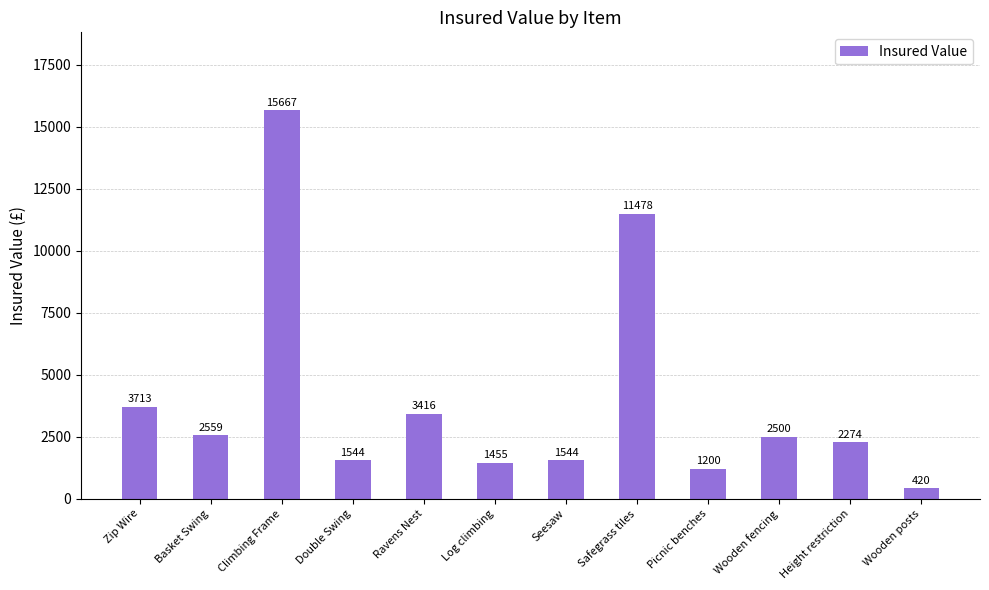

What is the smallest value displayed?

420